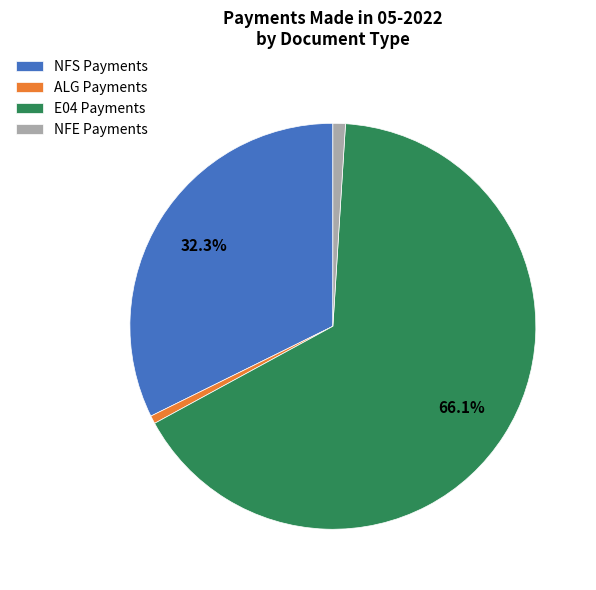

Does any single category account for the majority?

Yes